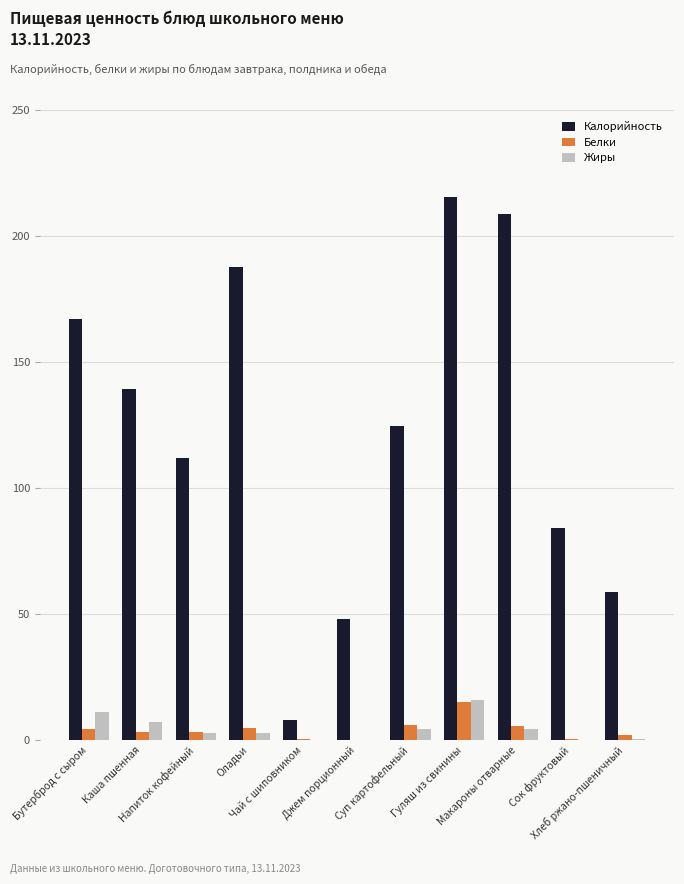

What is the sum of all Жиры values?

48.8